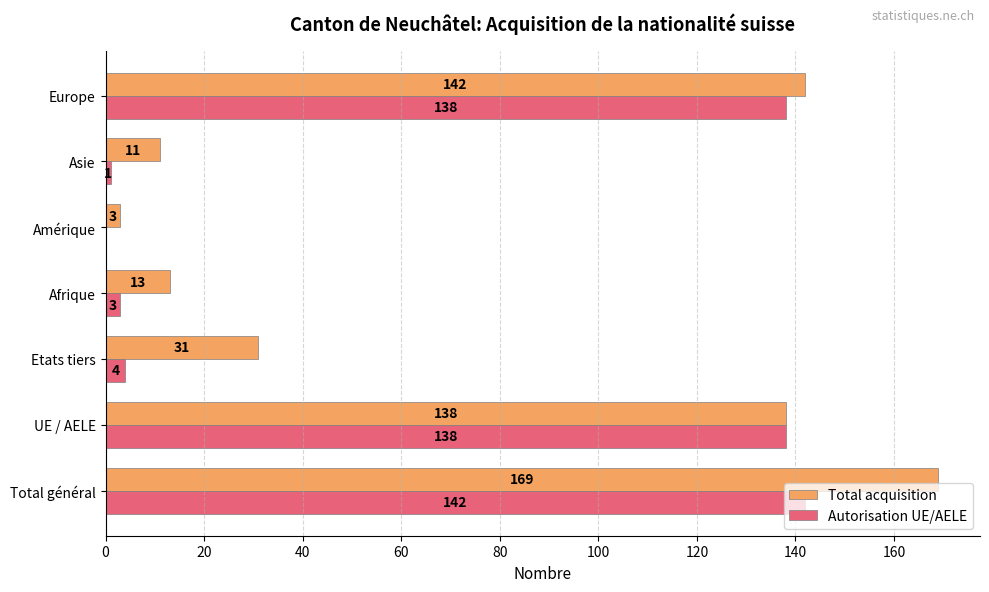

Is the value of Total acquisition at Asie greater than the value of Autorisation UE/AELE at Asie?

Yes